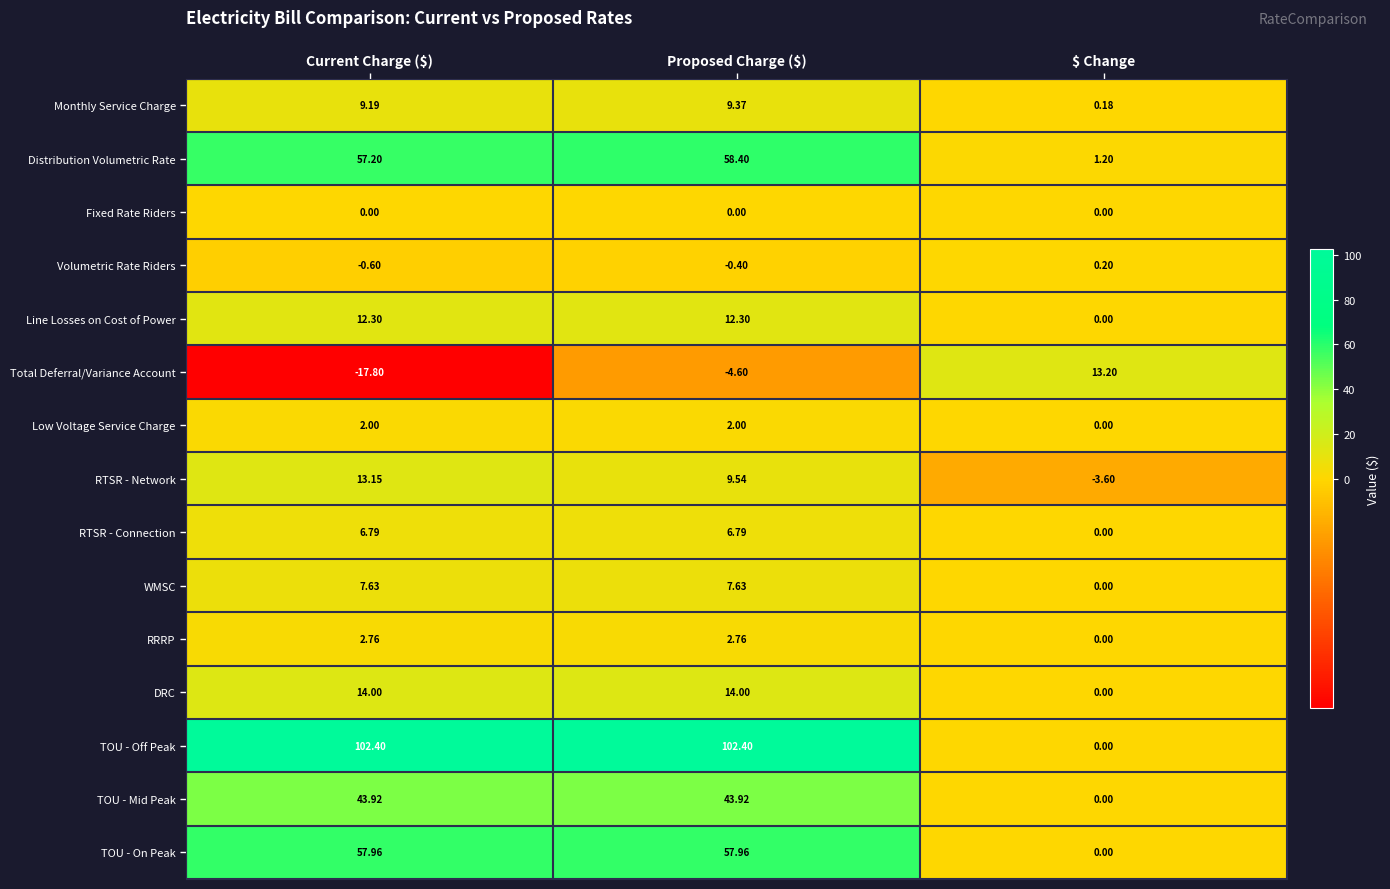

Which series changed the most between Current Charge ($) and Proposed Charge ($)?

Total Deferral/Variance Account